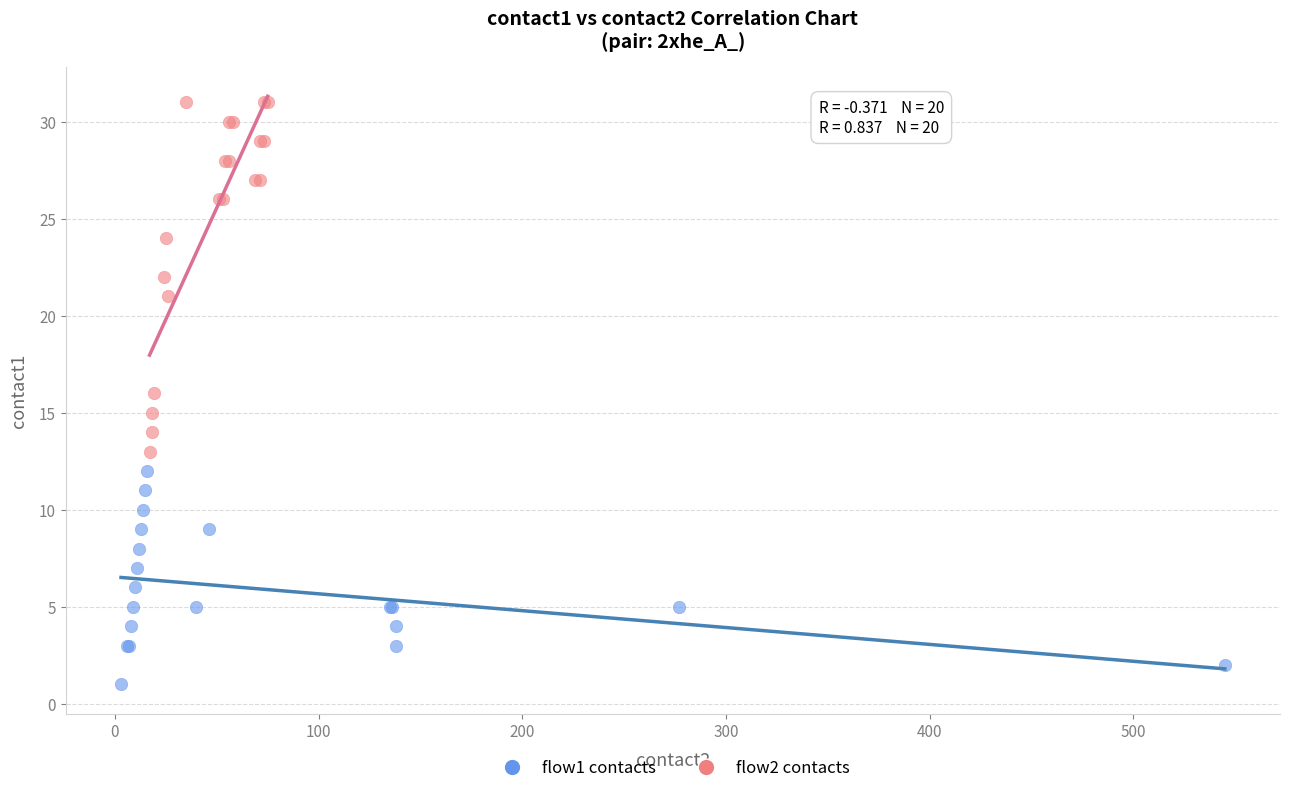

Which series contains the lowest Y value?

flow1 contacts